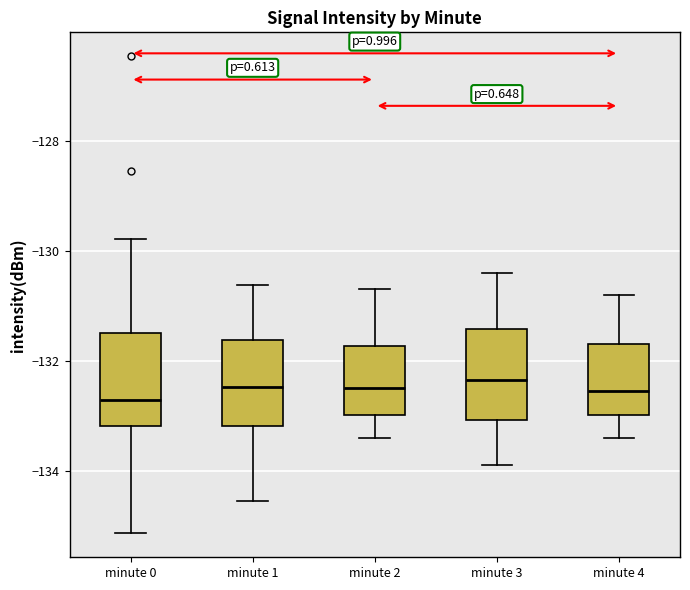

Where is the lower edge of the box for minute 1 on the y-axis? The values are not printed on the chart, so give them approximately, as read against the axis.

-133.2